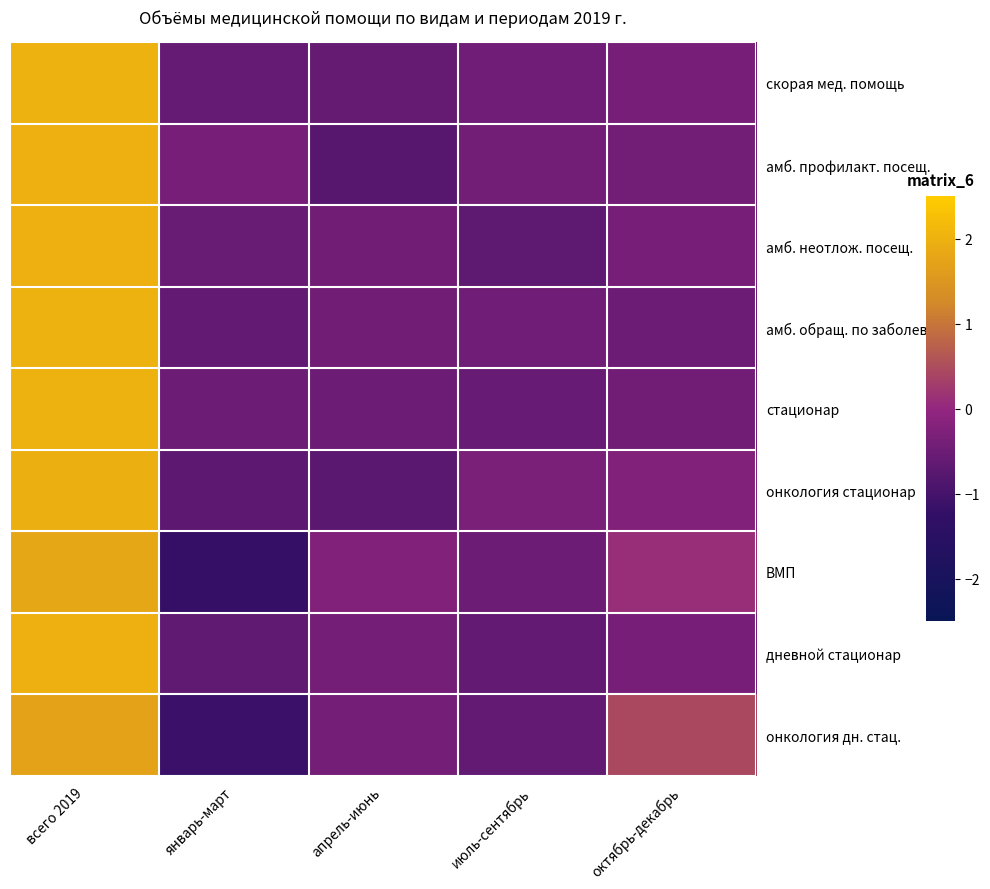

Rank the series by their maximum value, from lowest to highest.

онкология дн. стац., ВМП, онкология стационар, амб. профилакт. посещ., дневной стационар, амб. неотлож. посещ., скорая мед. помощь, амб. обращ. по заболев., стационар